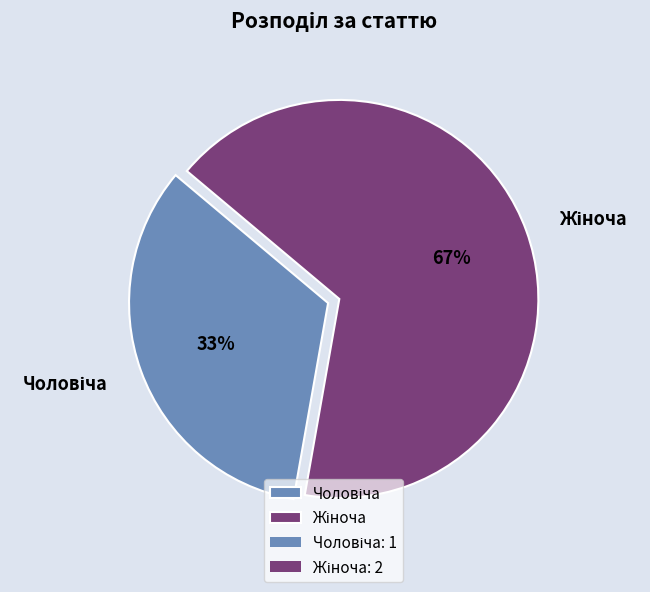

How many slices are in this pie chart?

2